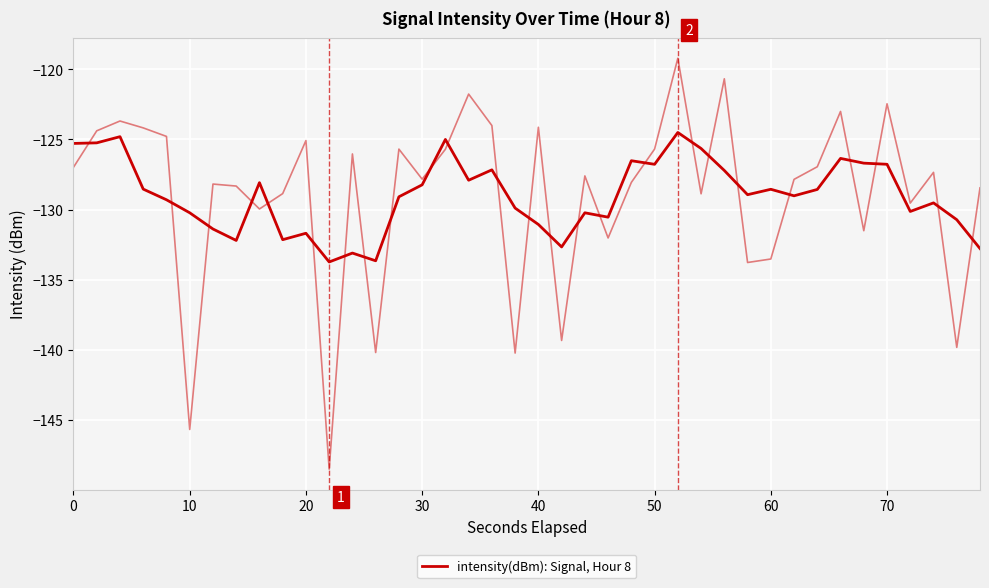

What is the difference between the maximum and second lowest values?

9.1